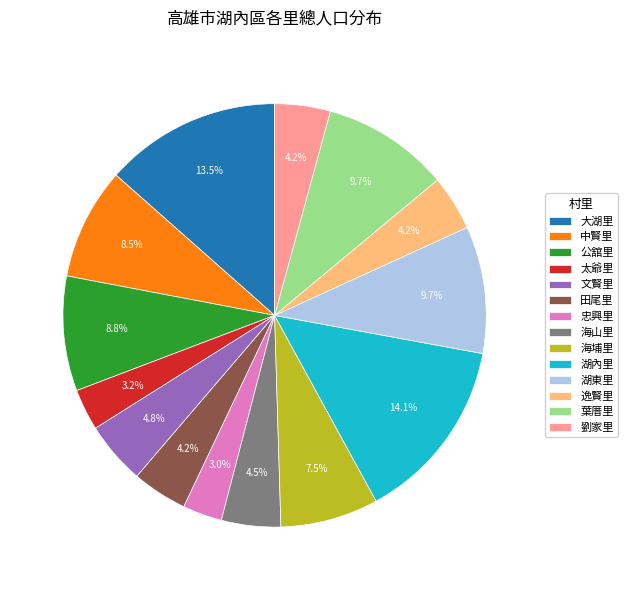

Between 中賢里 and 海山里, which is larger?

中賢里